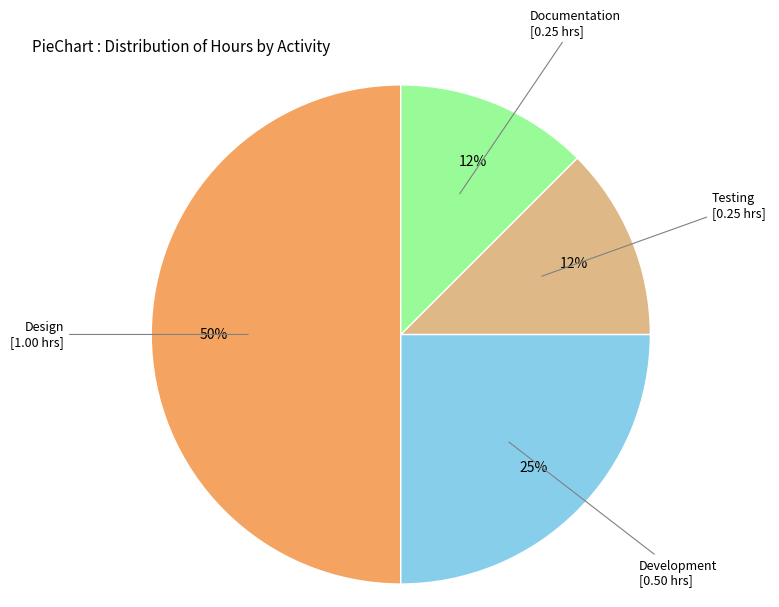

What percentage is the Development slice, to the nearest percent?

25%